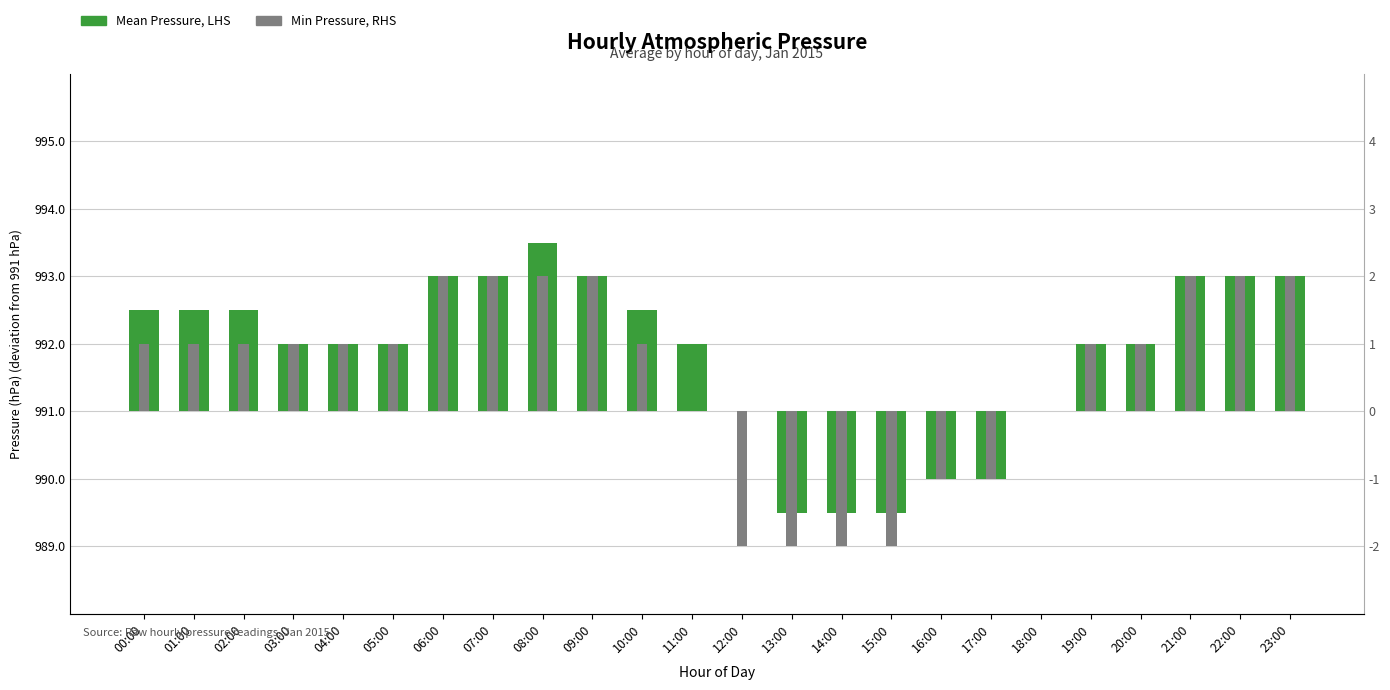

What is the highest value of the Min Pressure, RHS series?

2.0